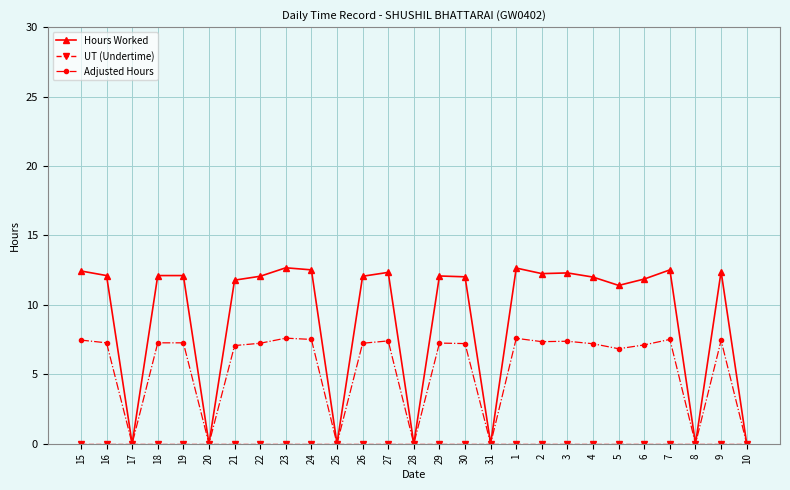

At how many categories does at least one series exceed 10?

20